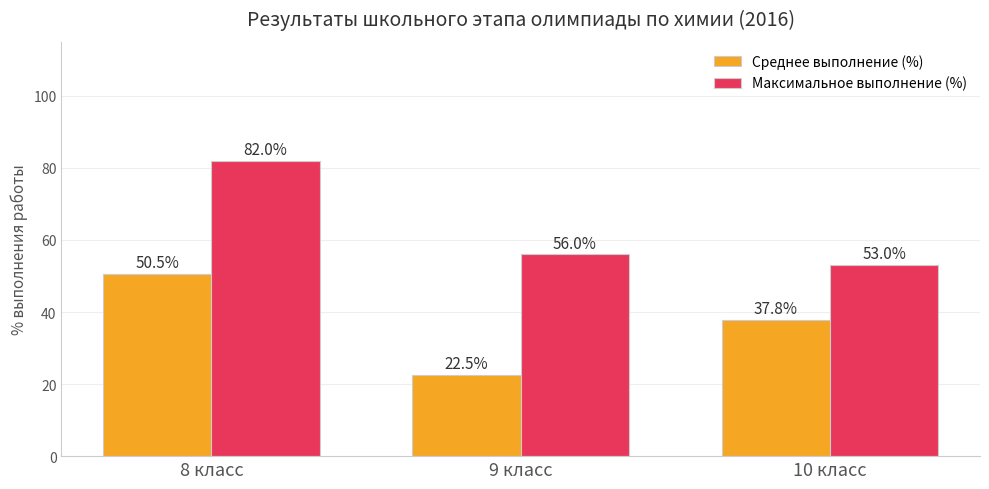

True or false: Среднее выполнение (%) has a value of 54.5 at 10 класс.

False